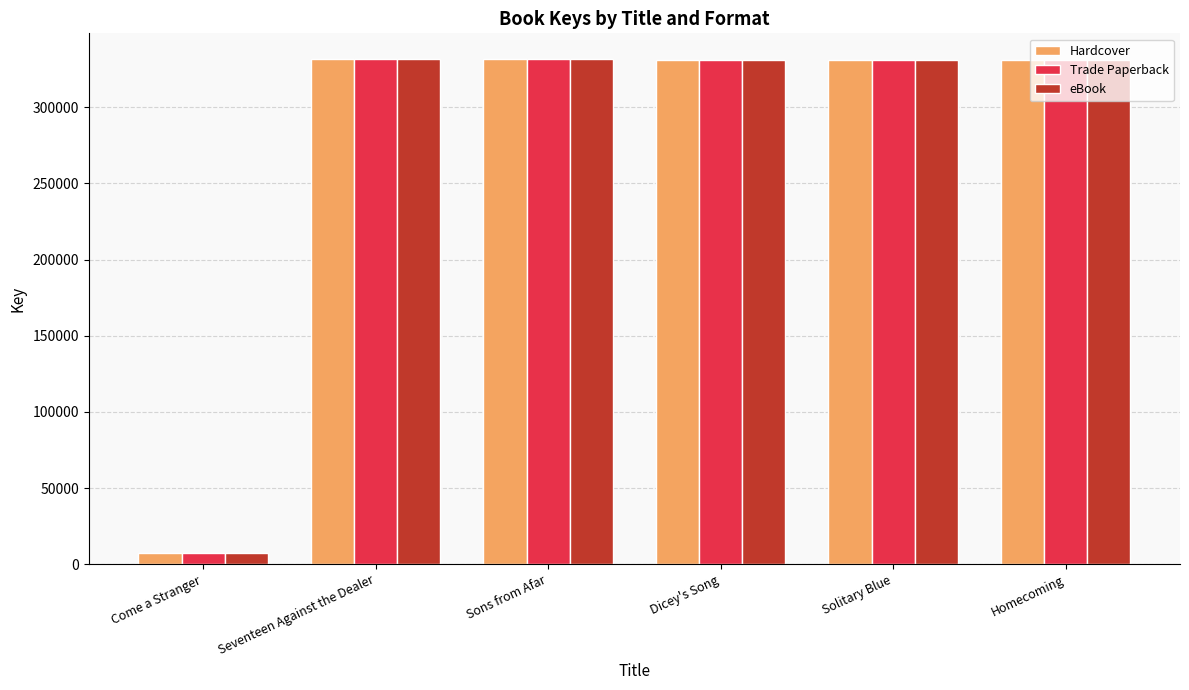

What is the difference between the maximum and minimum values in the eBook series?

324337